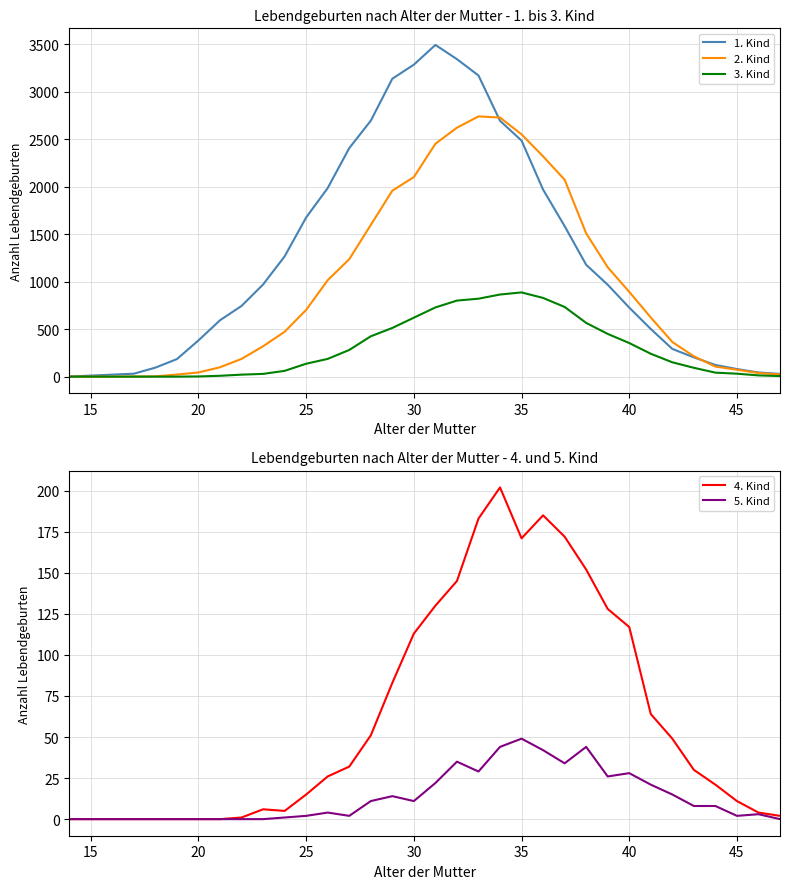

True or false: 5. Kind has a value of 28 at 20.

False